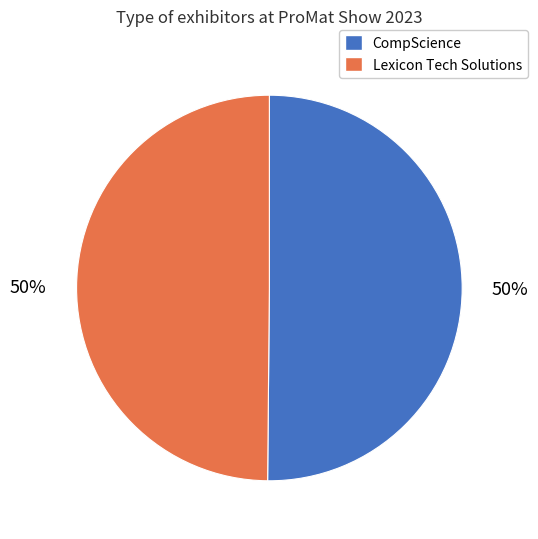

Combined, do Lexicon Tech Solutions and CompScience account for over 50%?

Yes